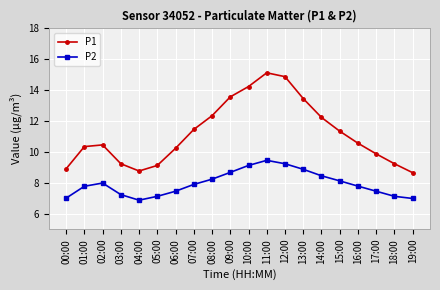

How many interior local peaks does the P1 series have?

2